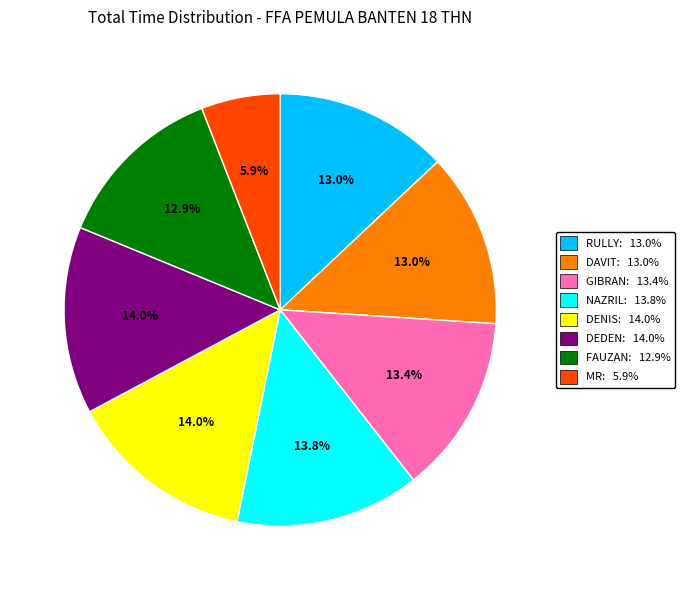

How many segments does this pie chart have?

8